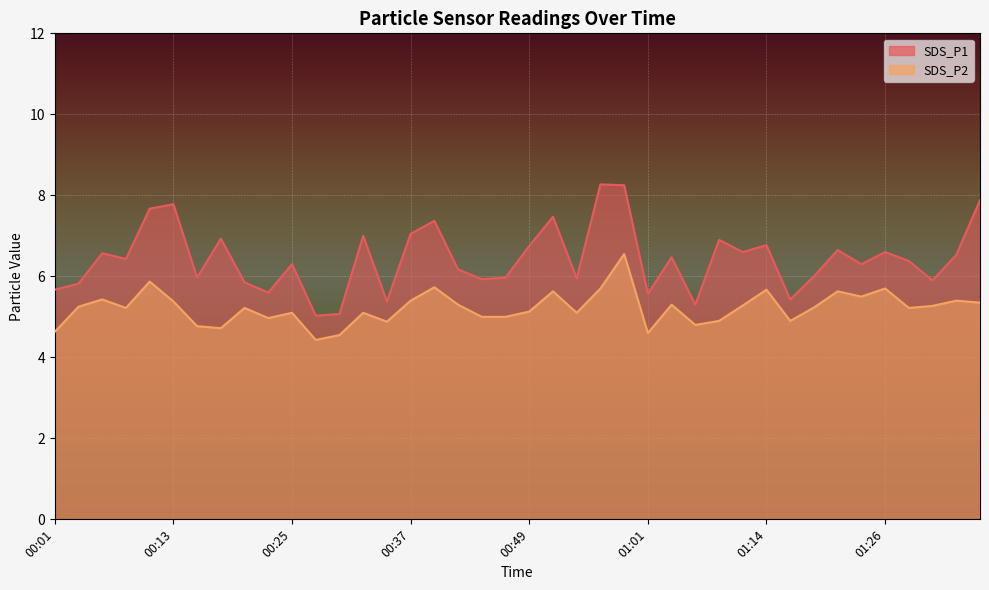

What is the label of the 32nd point from the right?

00:20